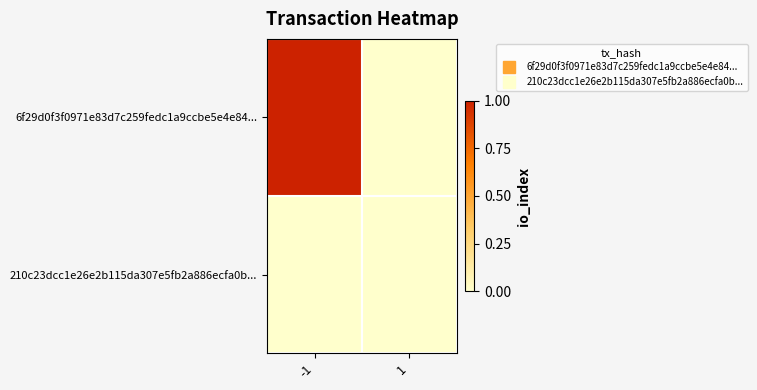

Reading left to right, extract all data points from this chart.

6f29d0f3f0971e83d7c259fedc1a9ccbe5e4e84...: -1=1	1=0
210c23dcc1e26e2b115da307e5fb2a886ecfa0b...: -1=0	1=0